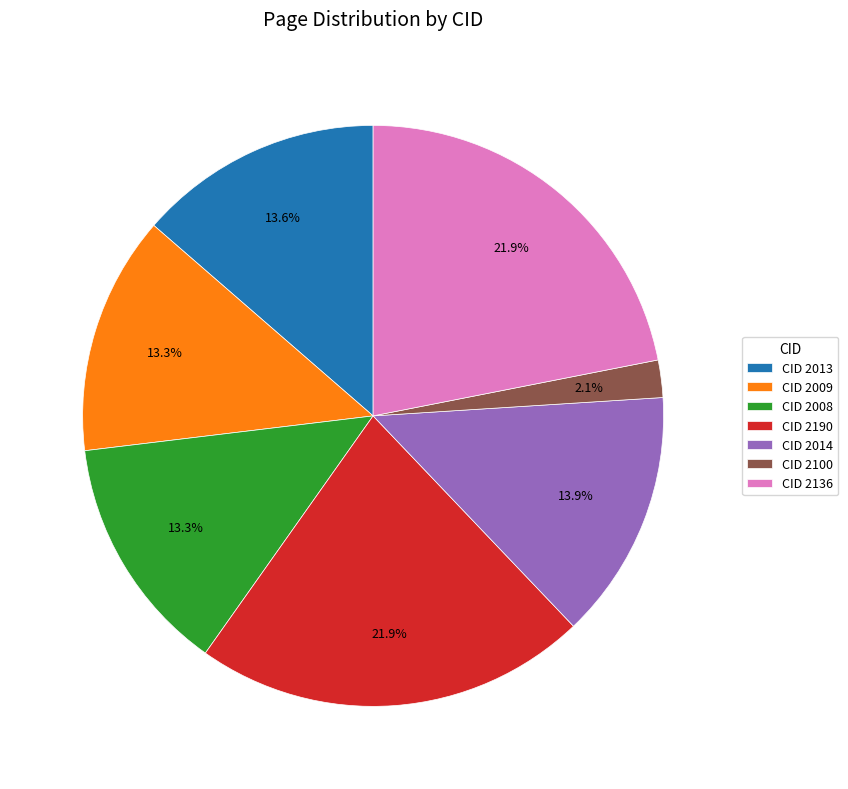

Which has a higher value, CID 2013 or CID 2190?

CID 2190